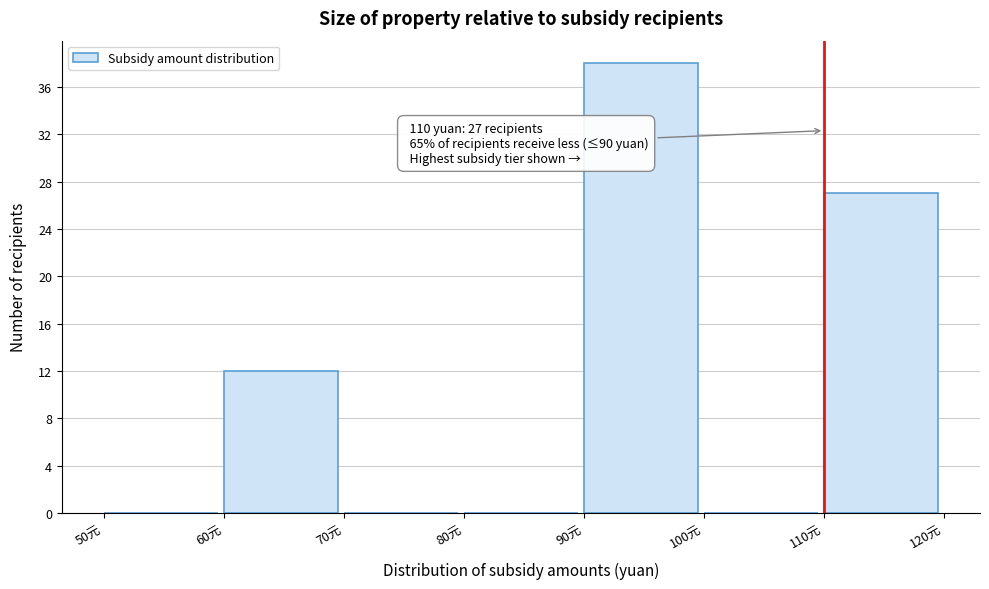

Over which range of the x-axis is the bar tallest?

90 to 100